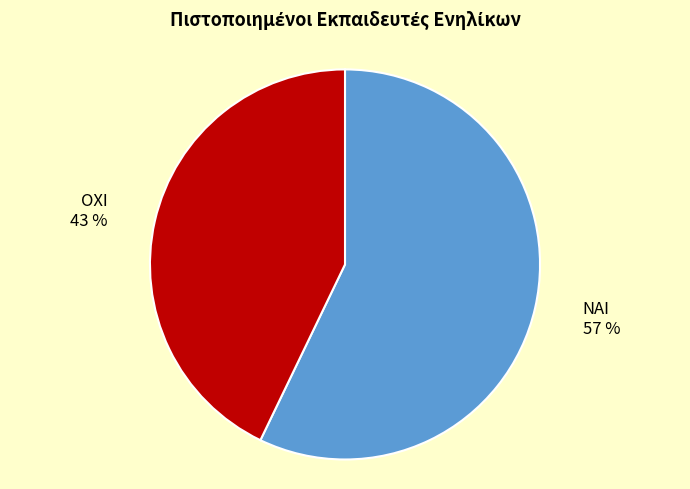

Between ΝΑΙ and ΟΧΙ, which is larger?

ΝΑΙ